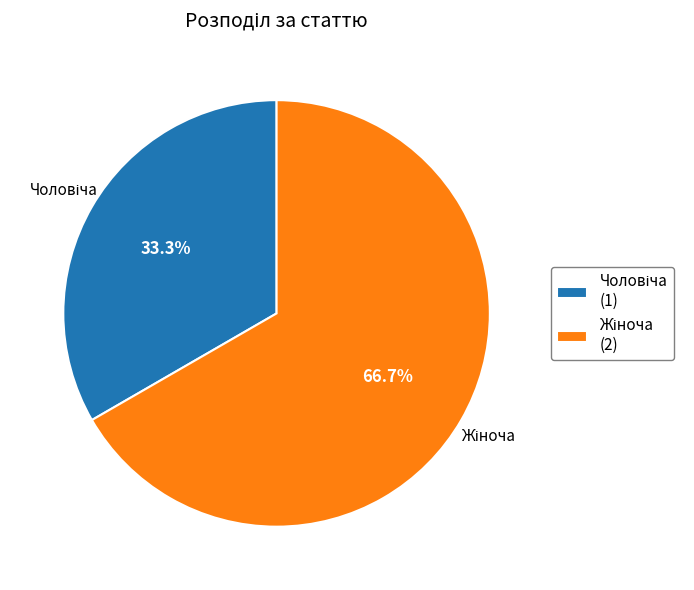

Does any single category account for the majority?

Yes